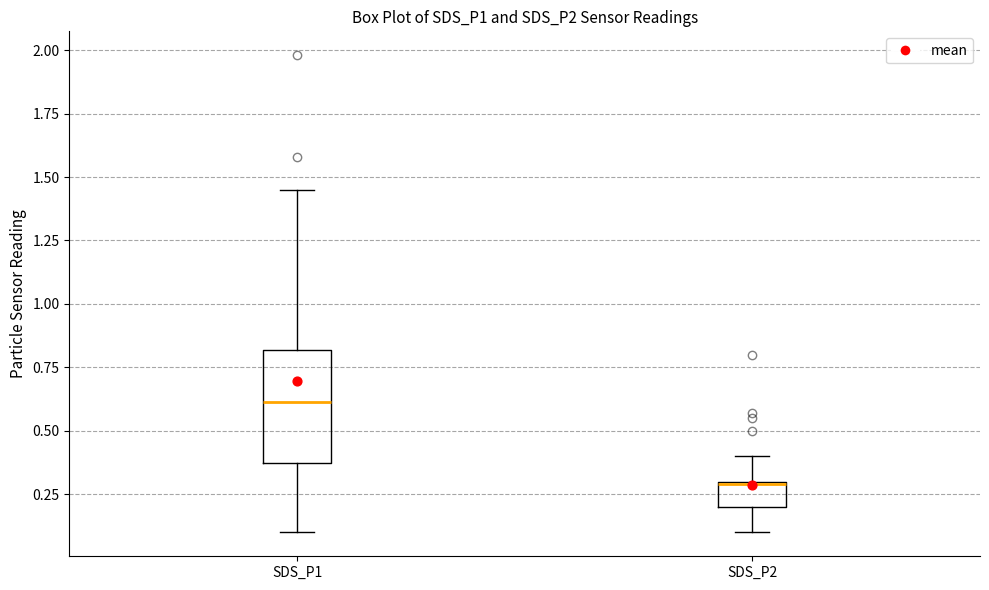

Where does the lower whisker of the box for SDS_P2 end on the y-axis? The values are not printed on the chart, so give them approximately, as read against the axis.

0.10